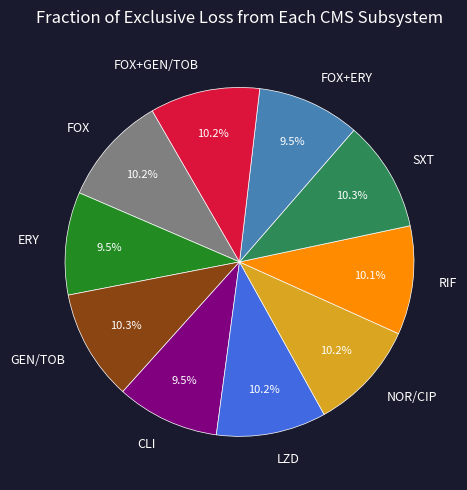

Does FOX+GEN/TOB represent more than half of the total?

No